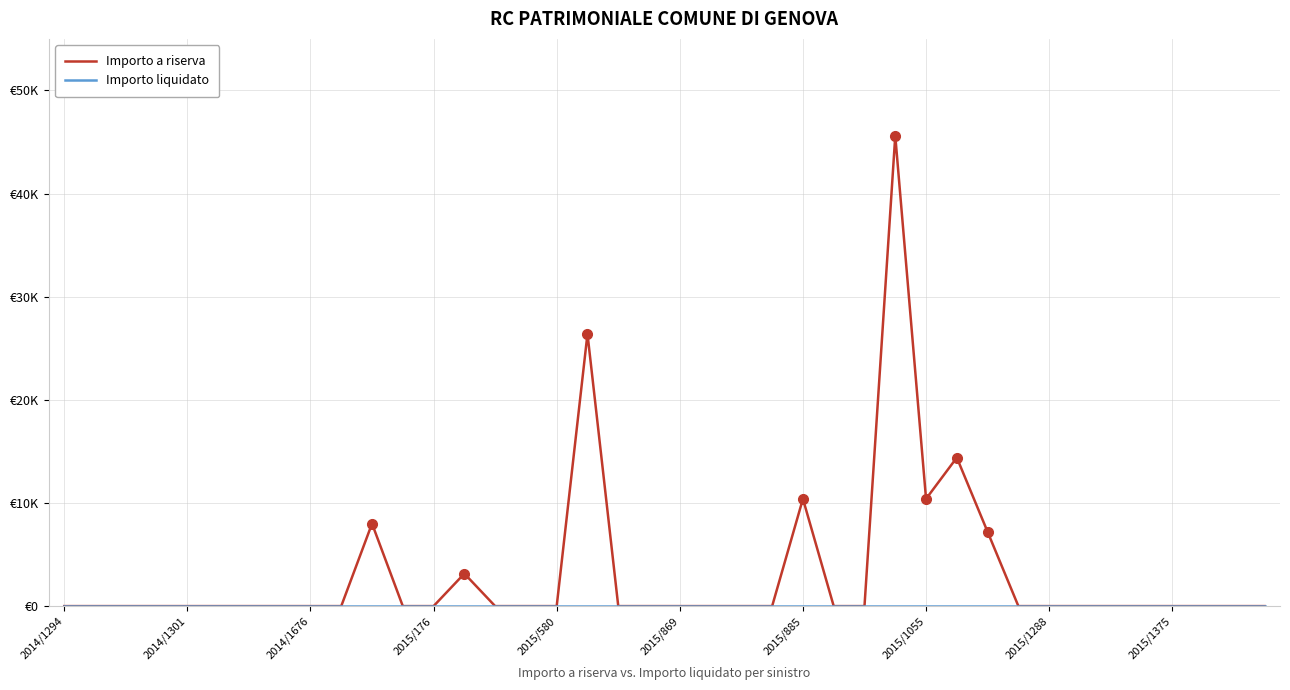

Does the chart have visible grid lines?

Yes